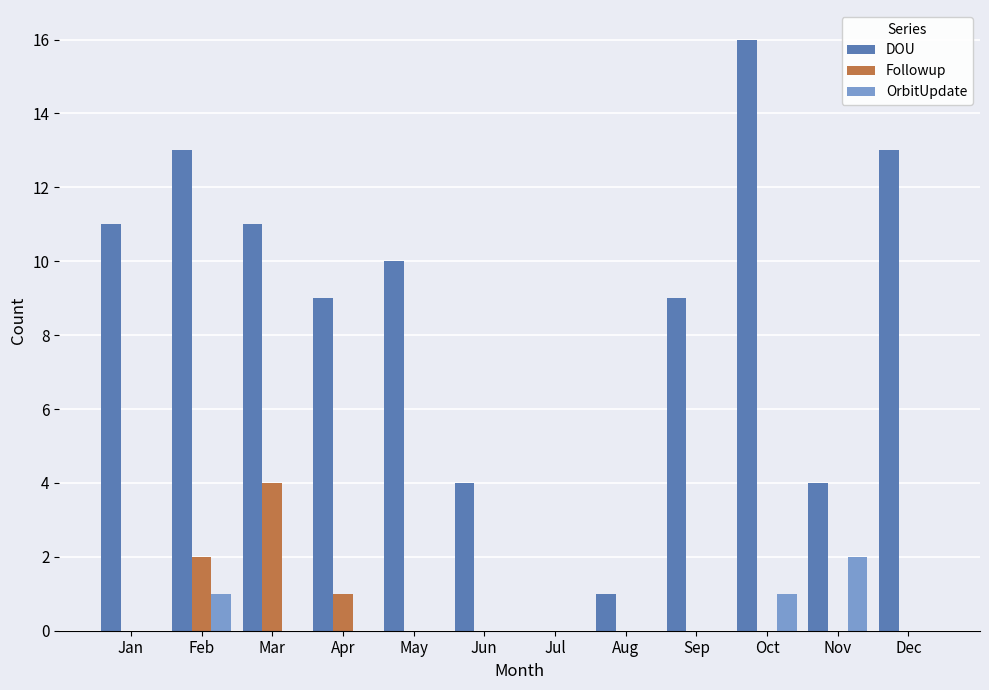

The value of Followup at Feb is 1. True or false?

False